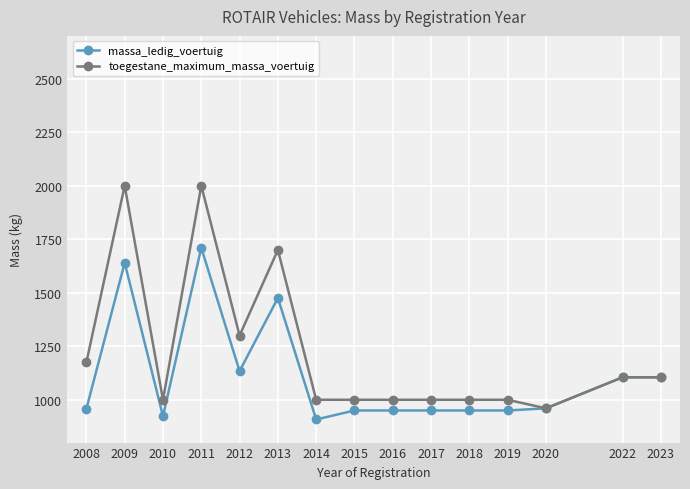

What value does the massa_ledig_voertuig series have at 2017?

950.0